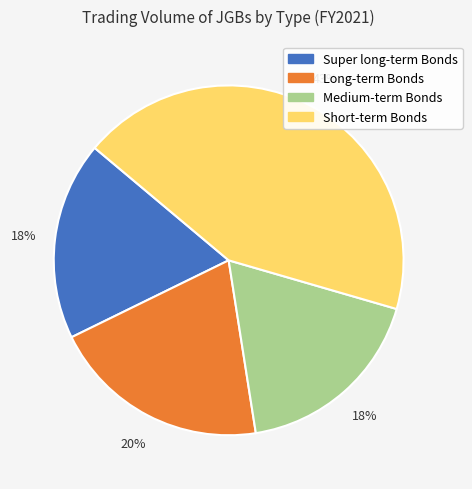

Which slice is the largest?

Short-term Bonds